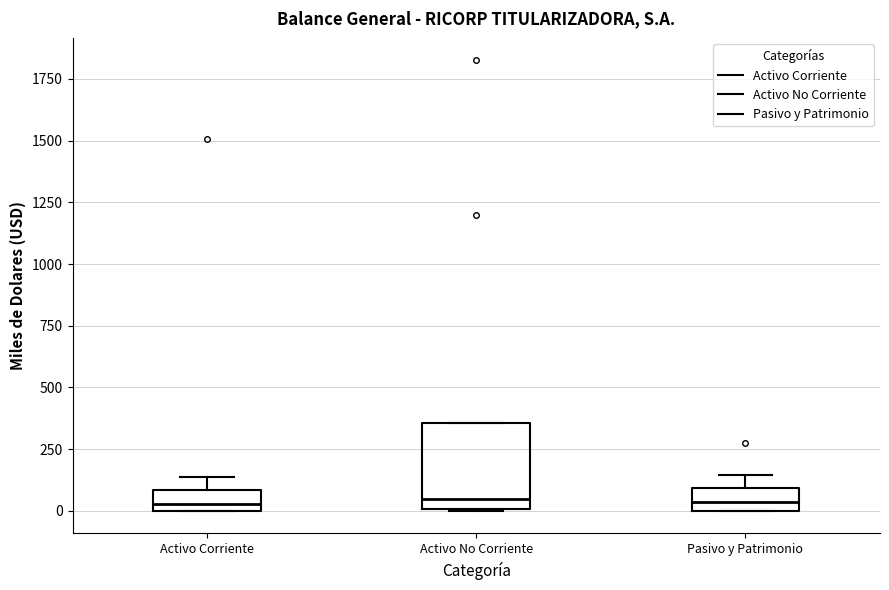

Reading left to right, transcribe this box plot: for each box, give where its median line is, the range the box spans, and where its two whiskers end, as read against the y-axis. The values are not printed on the chart, so give them approximately, as read against the axis.

Activo Corriente: median 50, box 0 to 100, whiskers 0 to 150
Activo No Corriente: median 50, box 0 to 350, whiskers 0 to 350
Pasivo y Patrimonio: median 50, box 0 to 100, whiskers 0 to 150